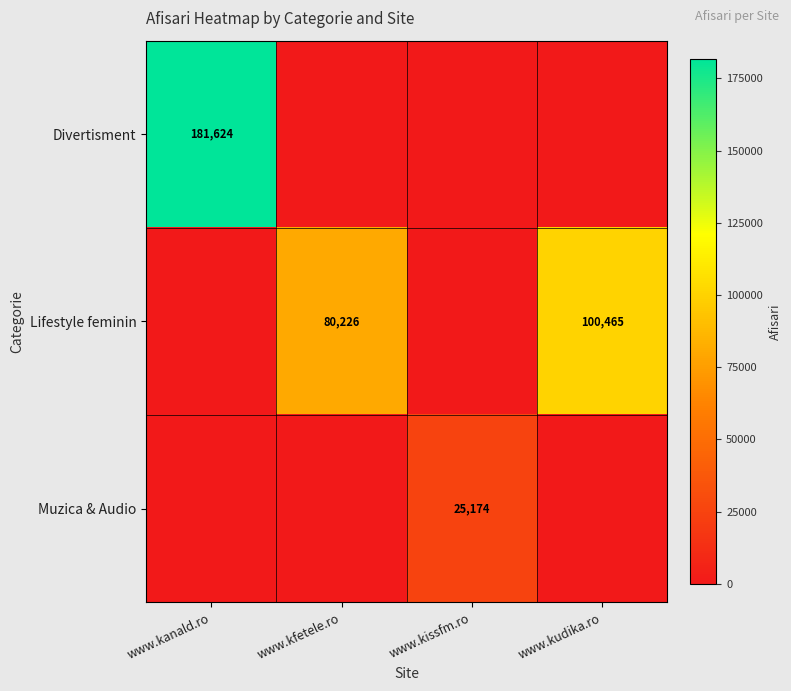

True or false: Divertisment has a value of 66934 at www.kanald.ro.

False